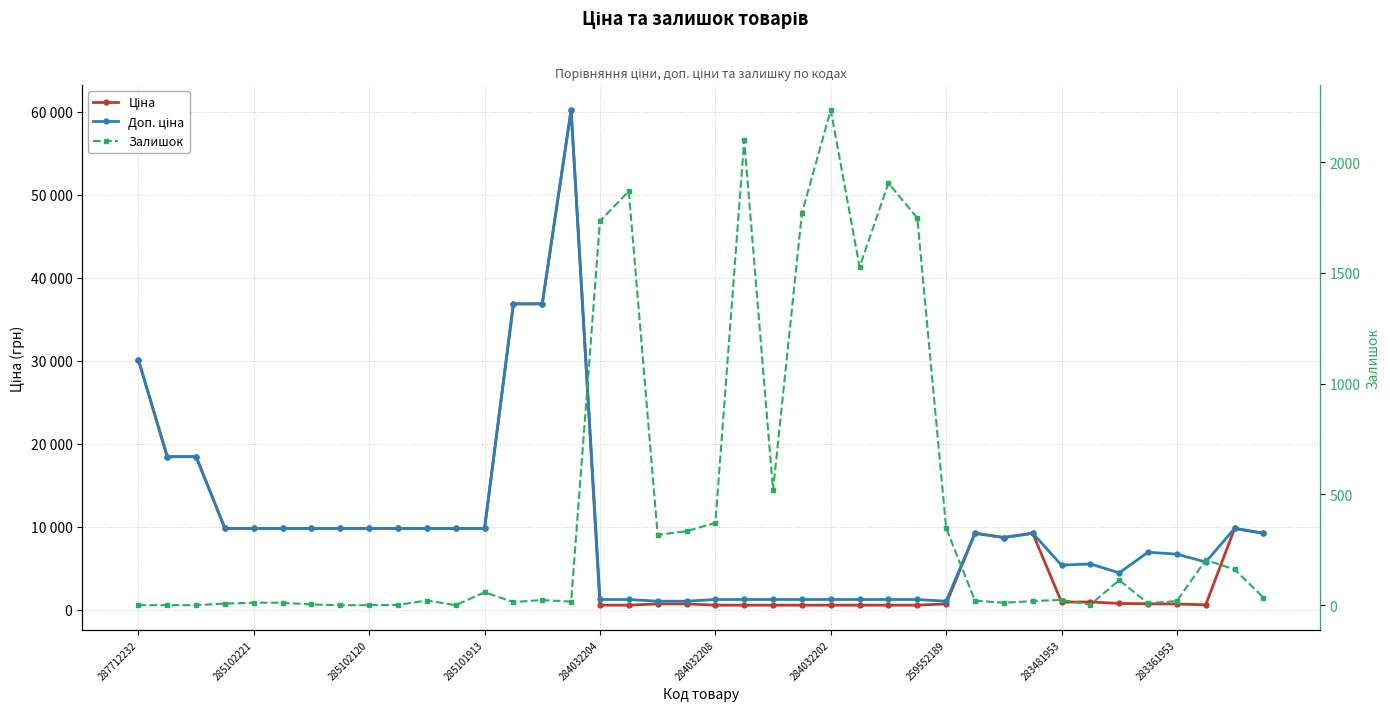

After their last crossing, which series has the higher values: Доп. ціна or Залишок?

Доп. ціна